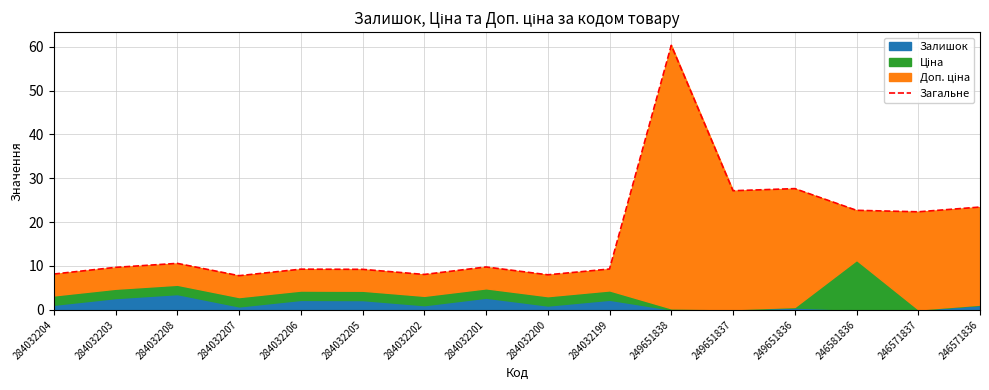

At which category does the data reach its first local peak?

284032208